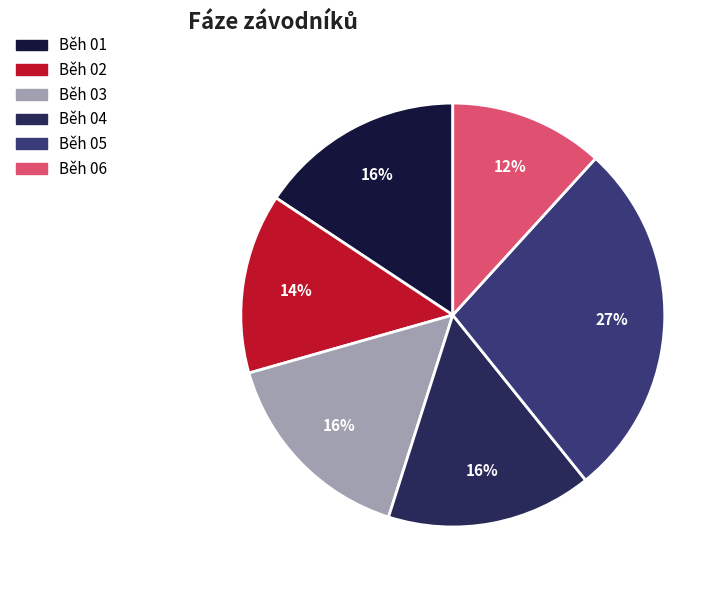

To the nearest percent, what is the average slice percentage?

17%